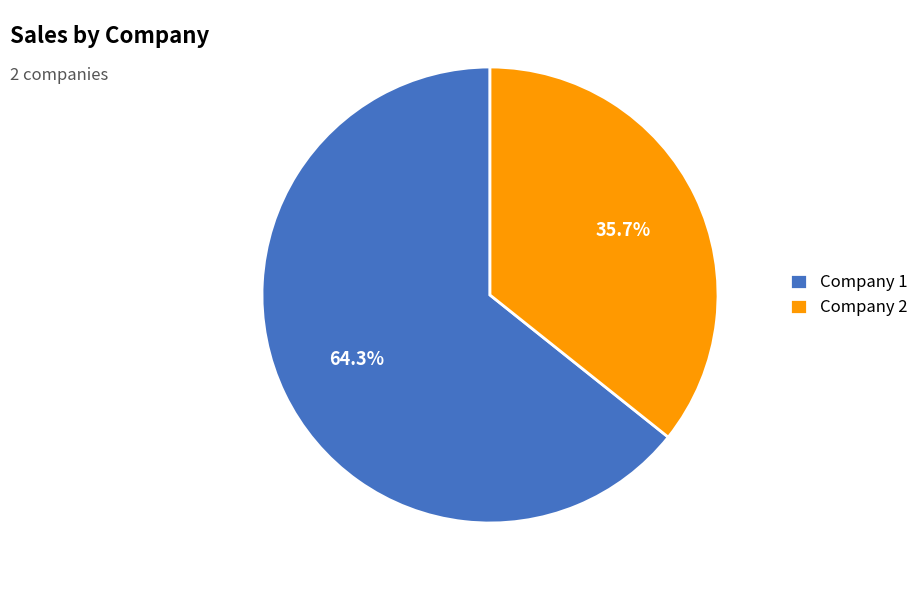

What percentage is the Company 2 slice, to the nearest percent?

36%